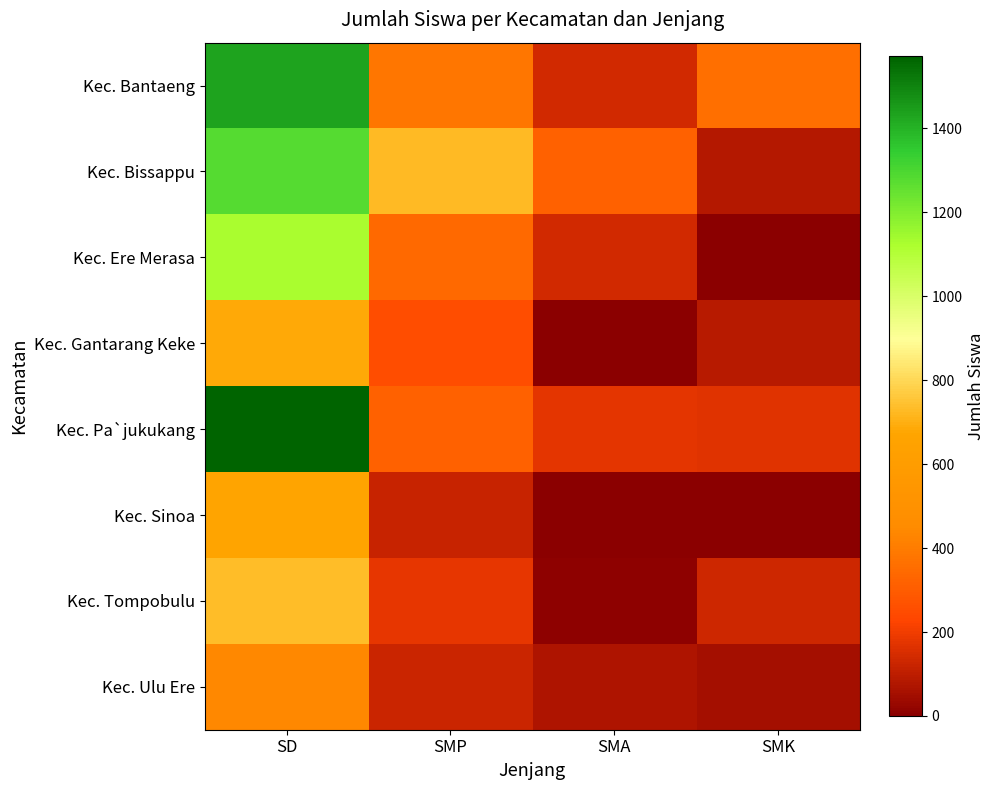

What is the greatest value displayed?

1571